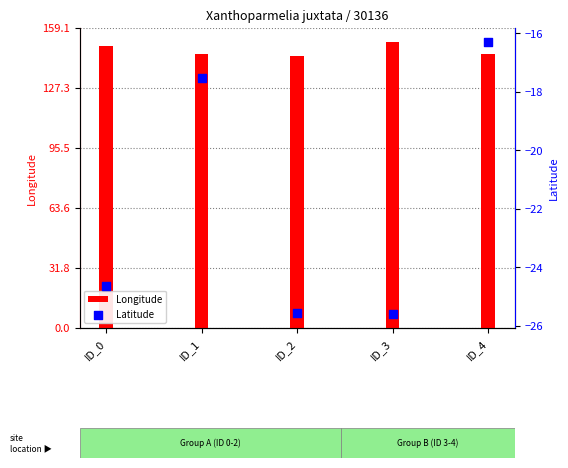

At which category is the sum across all series the highest?

ID_4